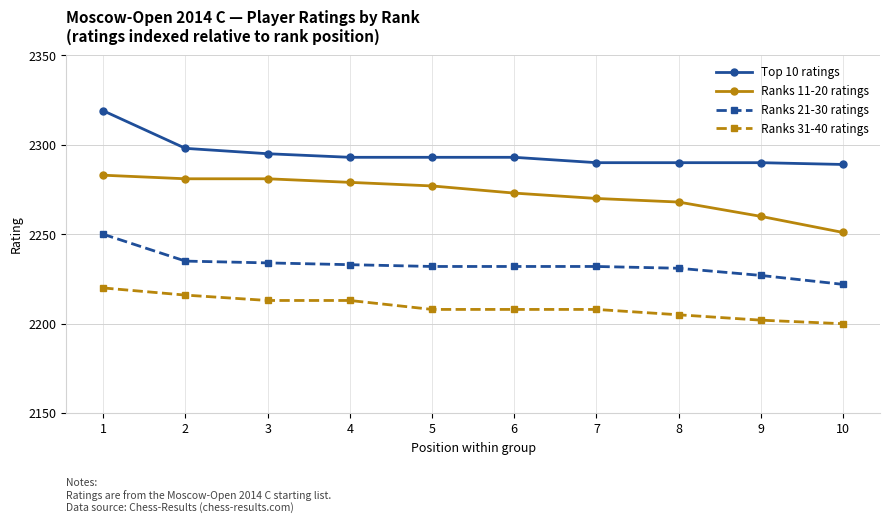

True or false: Ranks 11-20 ratings and Ranks 21-30 ratings cross at least once.

False